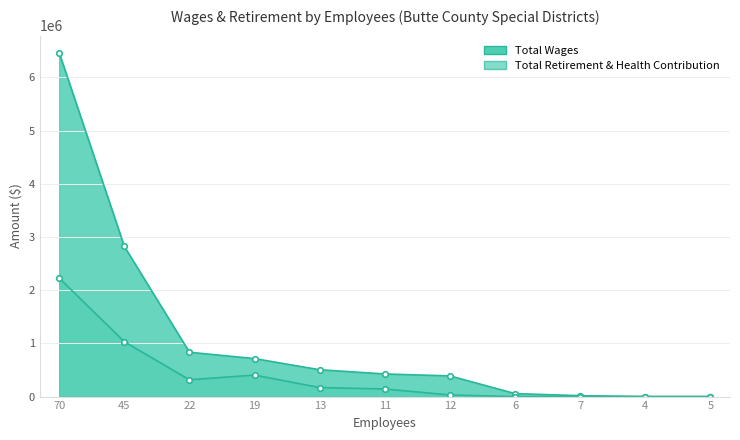

True or false: Total Wages has a value of 833412 at 22.

True